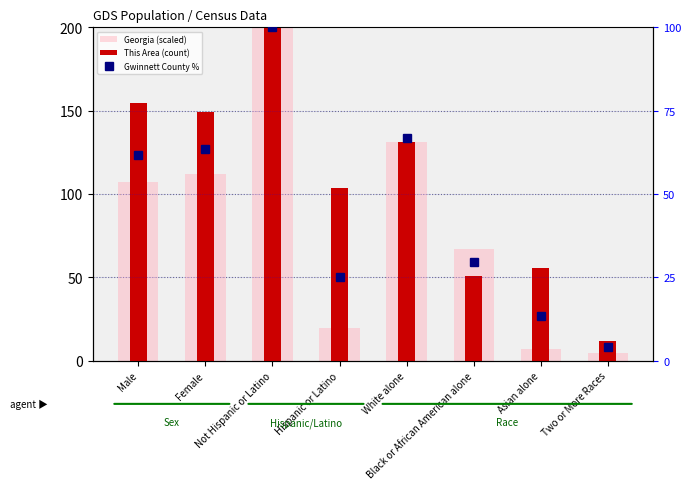

Which has a higher value, Not Hispanic or Latino or Hispanic or Latino?

Not Hispanic or Latino